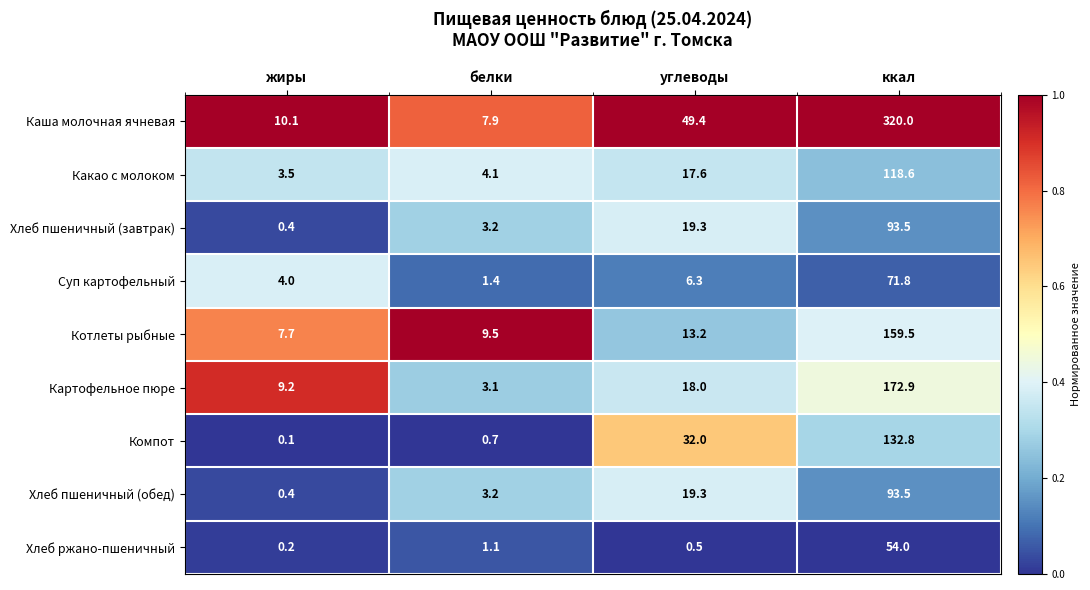

What is the spread (max minus min) of values at углеводы?

48.9